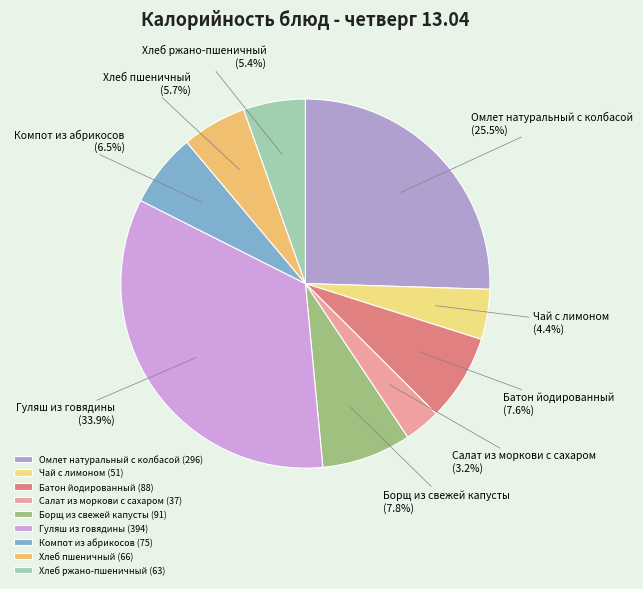

To the nearest percent, what is the difference between the Чай с лимоном and Омлет натуральный с колбасой slice percentages?

21%